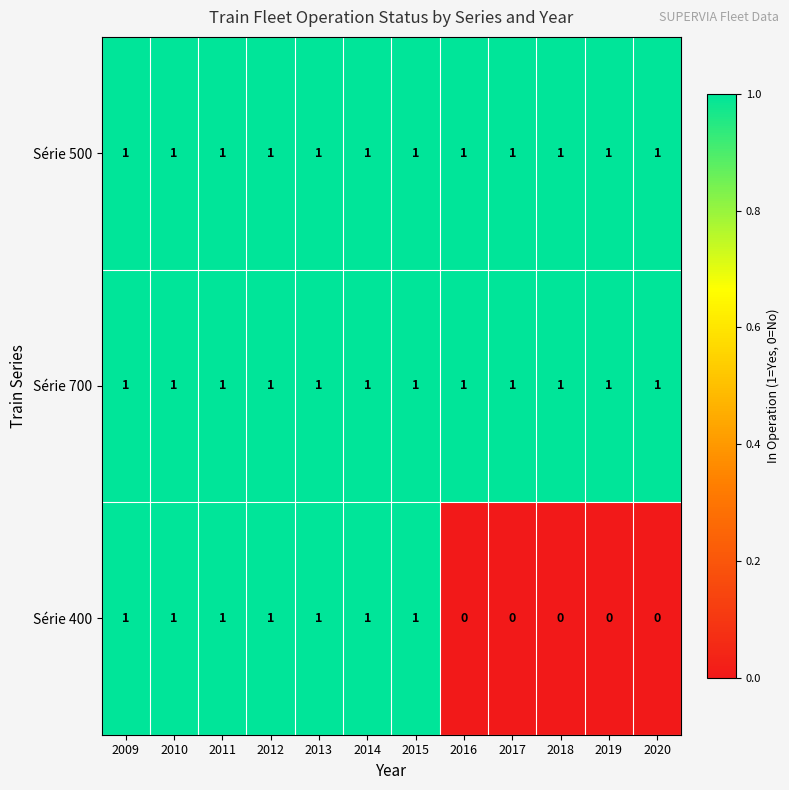

Is it true that Série 700 equals 1 at 2009?

True